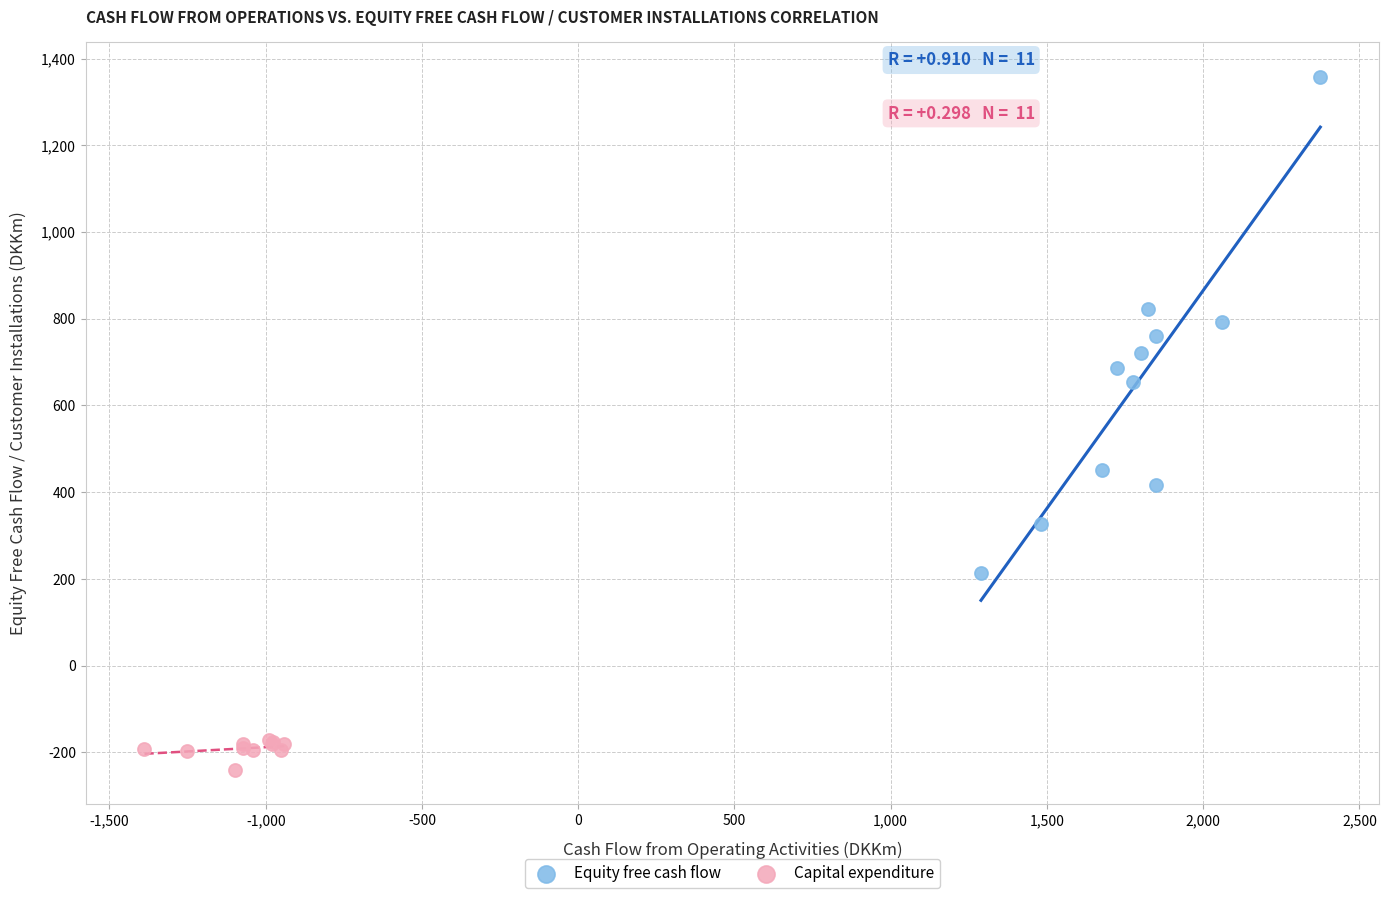

Which series has the largest Y range (max minus min)?

Equity free cash flow